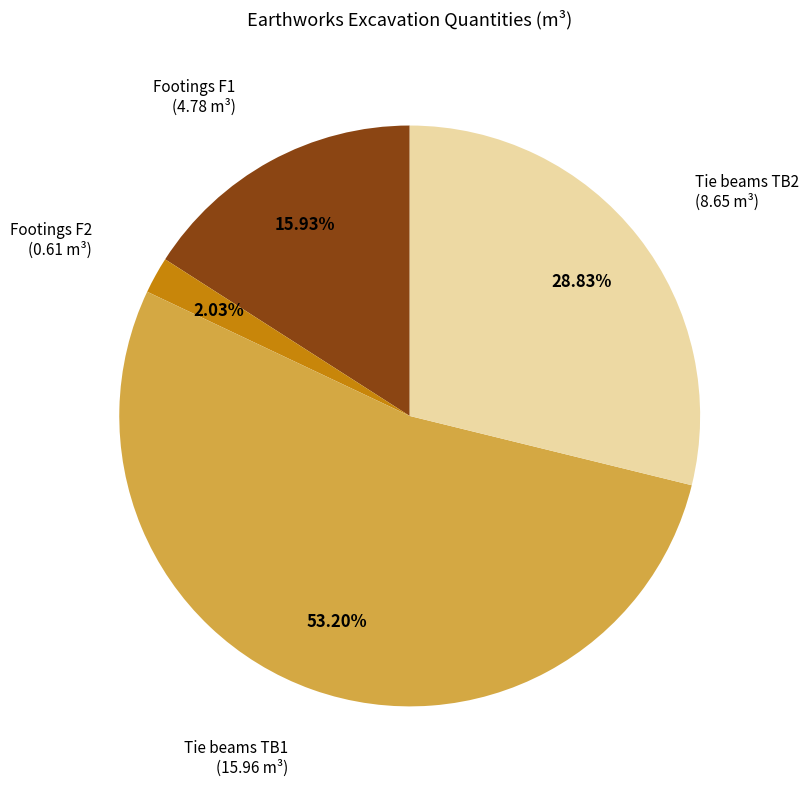

Which category has the smallest portion of the pie?

Footings F2